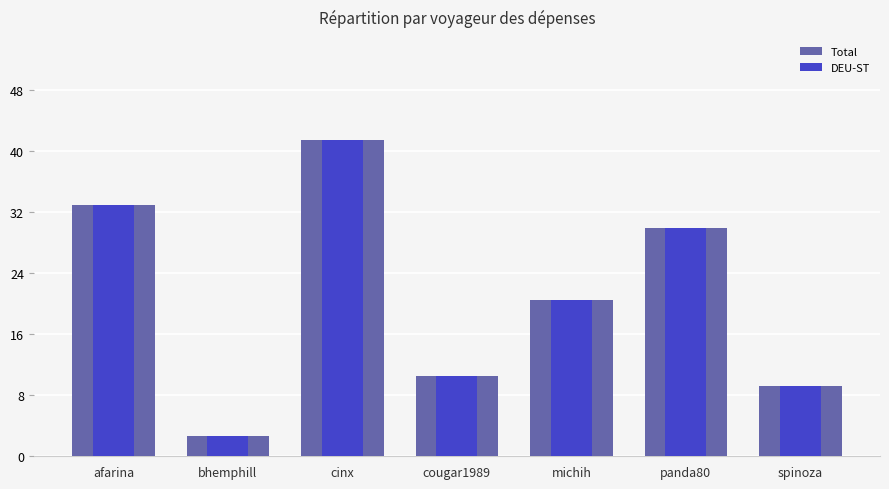

What is the sum of all DEU-ST values?

147.3